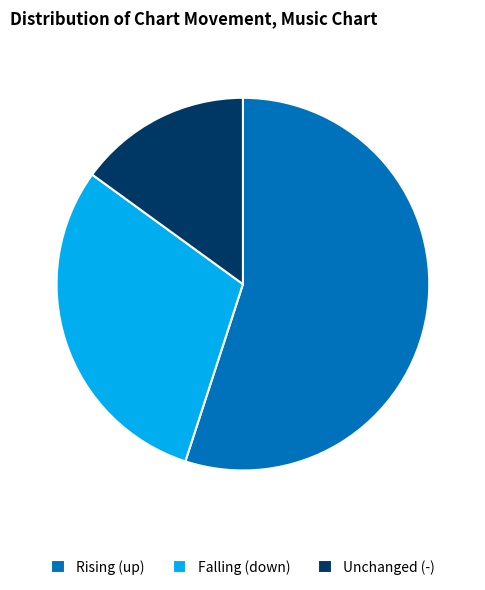

Between Falling (down) and Unchanged (-), which is larger?

Falling (down)